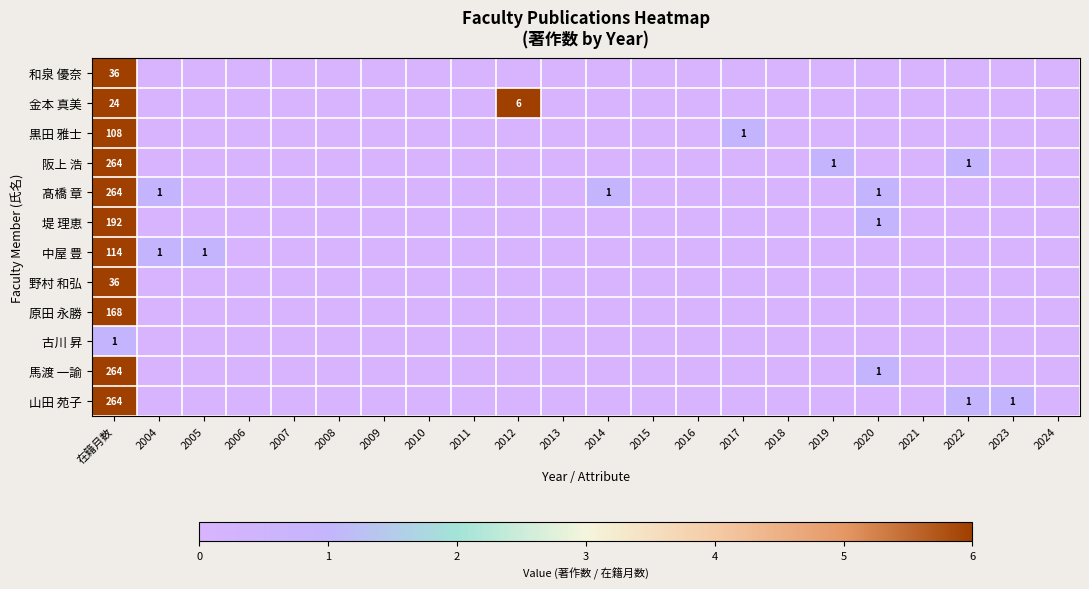

Which category has the highest value across all series?

在籍月数